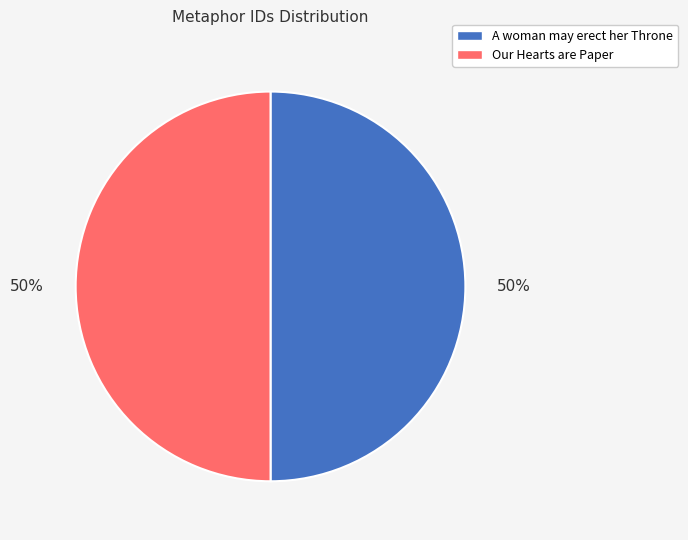

To the nearest percent, what percentage of the pie is A woman may erect her Throne?

50%